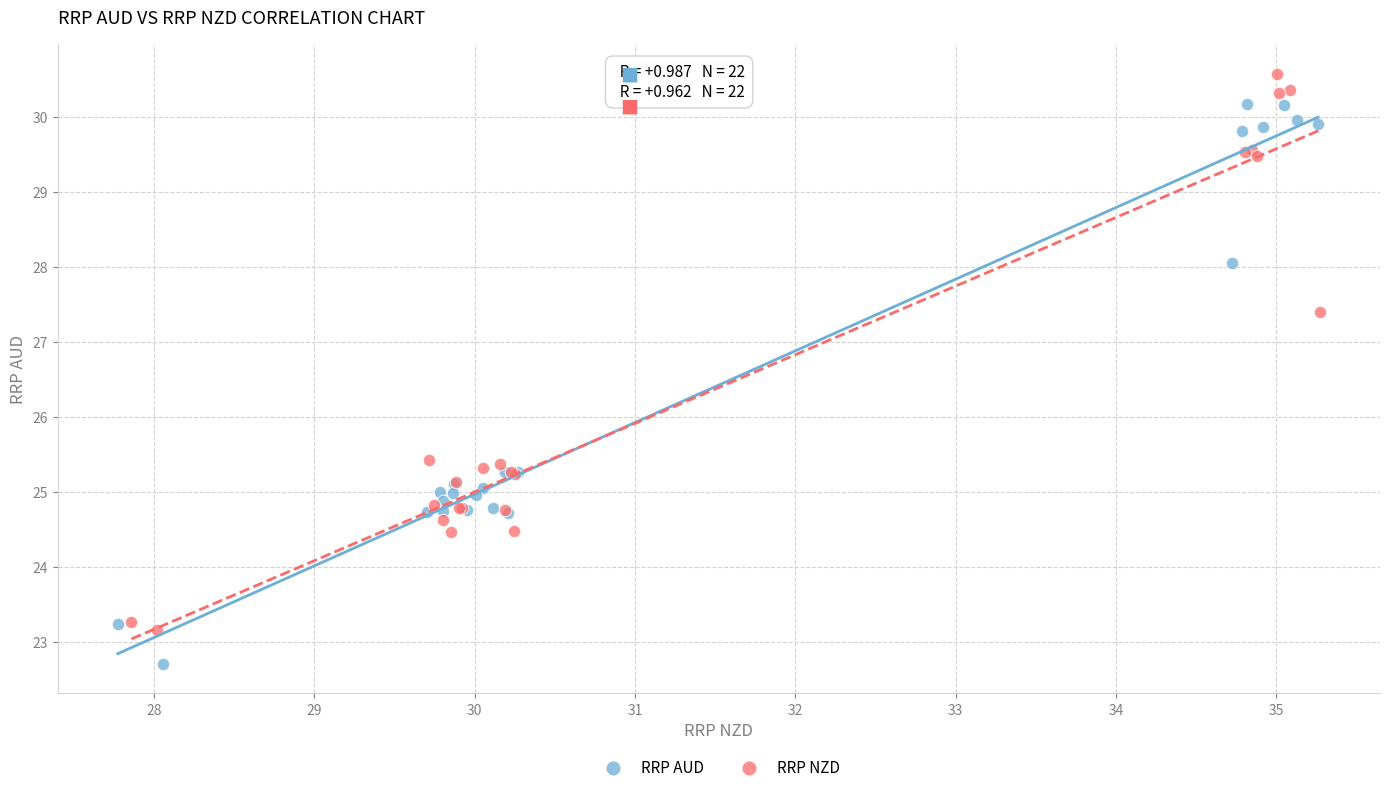

Which series contains the lowest Y value?

RRP AUD